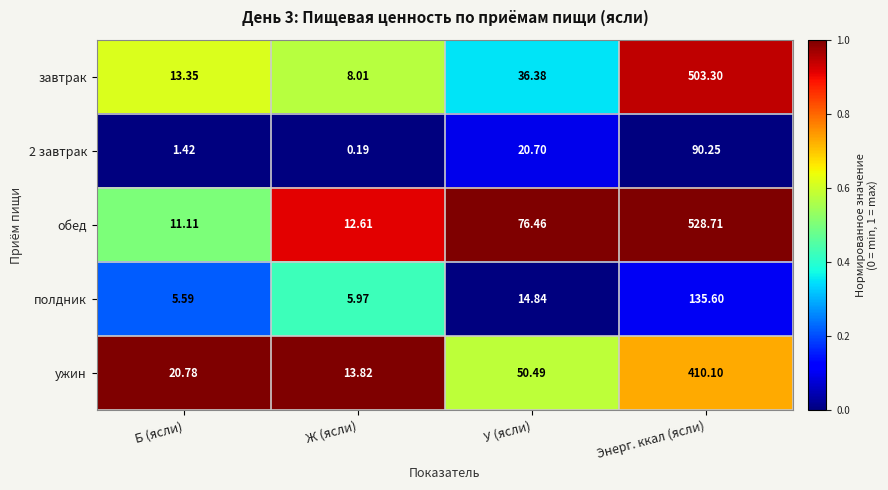

What is the difference between the highest and lowest values at Б (ясли)?

19.4